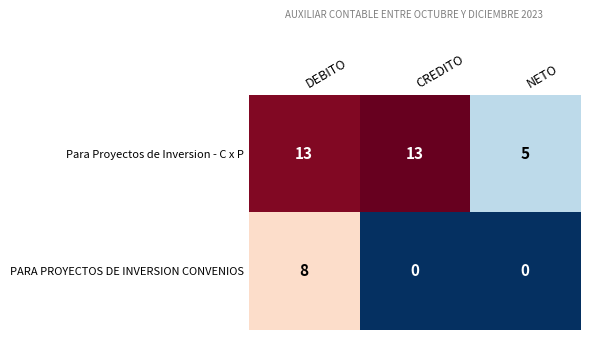

At which category is the sum across all series the highest?

DEBITO